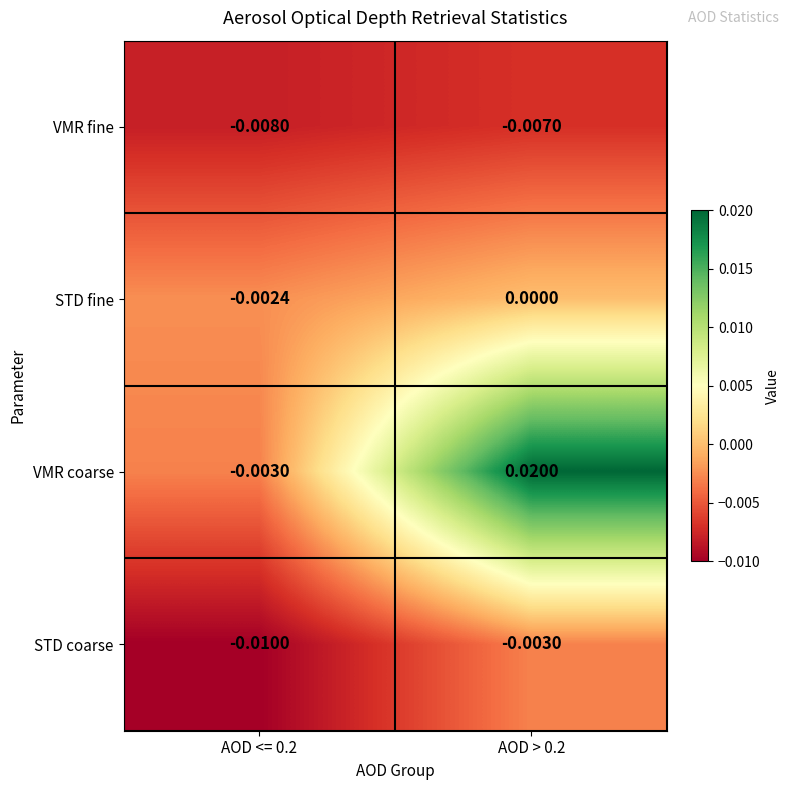

Is the value of STD coarse at AOD <= 0.2 greater than the value of VMR fine at AOD <= 0.2?

No